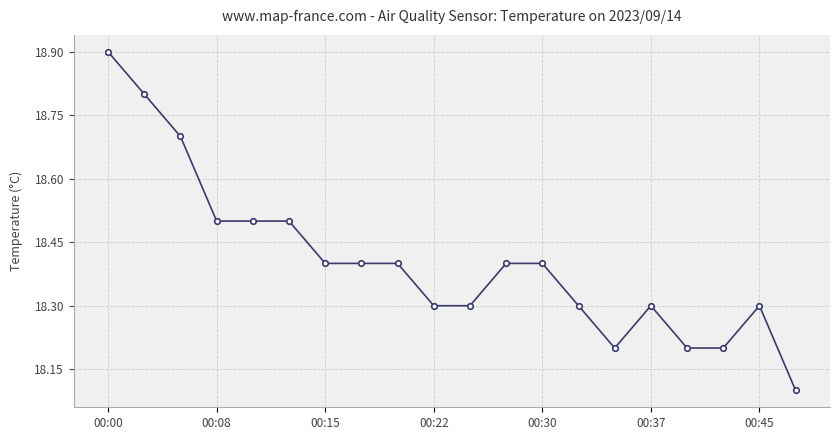

What is the smallest value displayed?

18.1